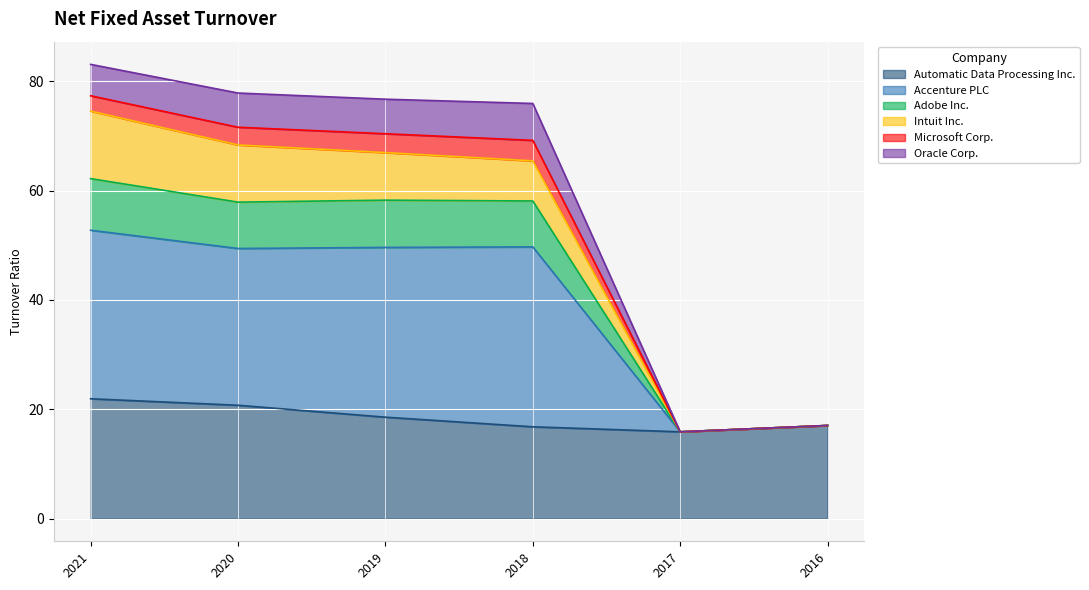

What is the total value across all series at 2019?

76.7